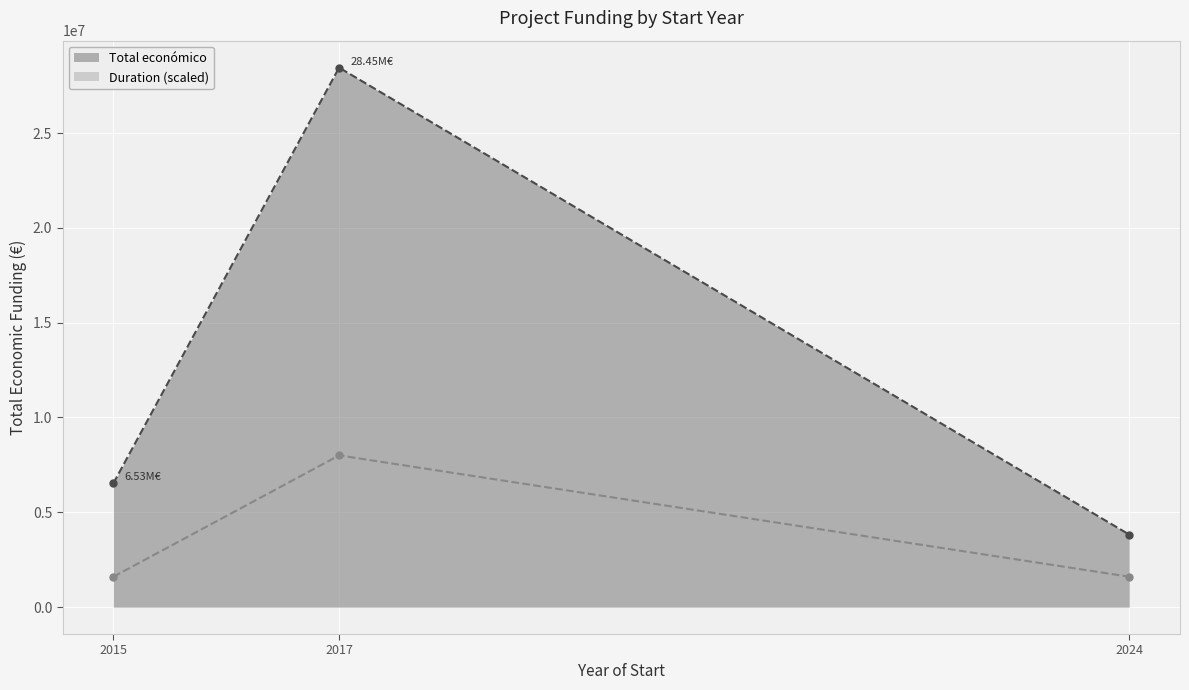

List the labels in order of Total económico (line) value, largest first.

2017, 2015, 2024